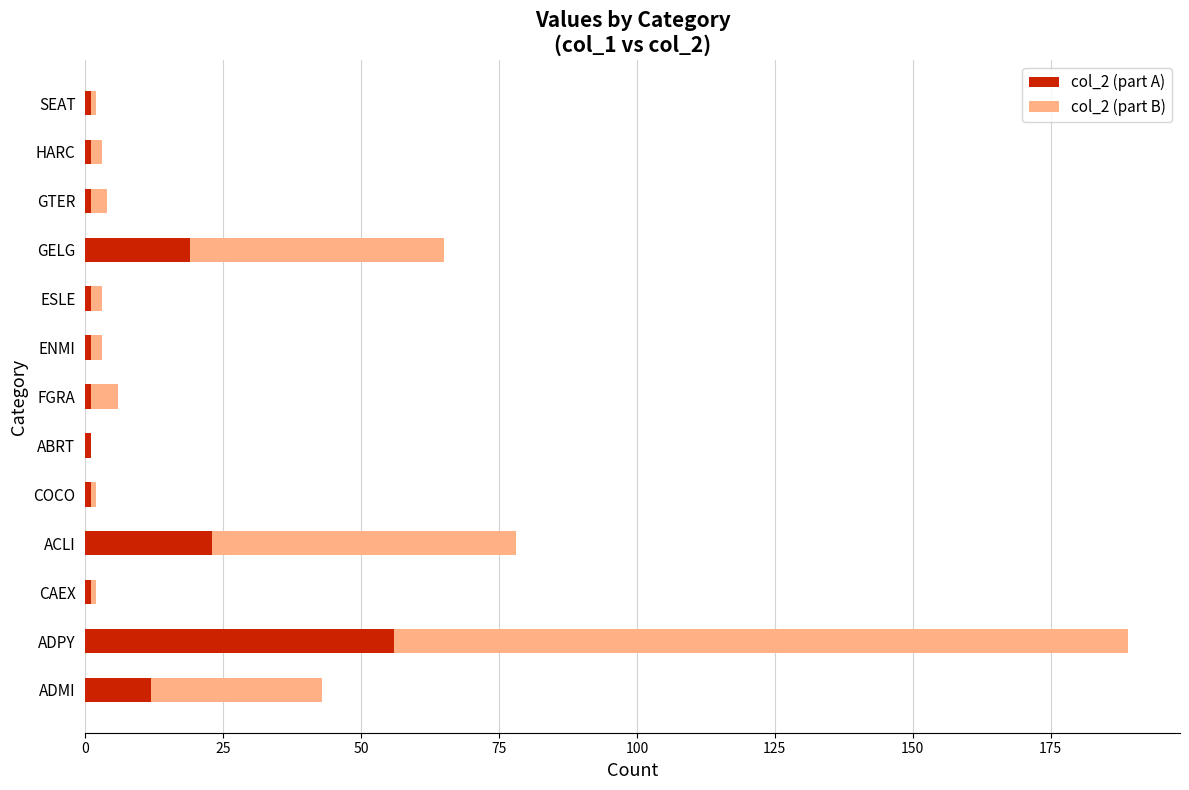

How many categories are shown in the chart?

13